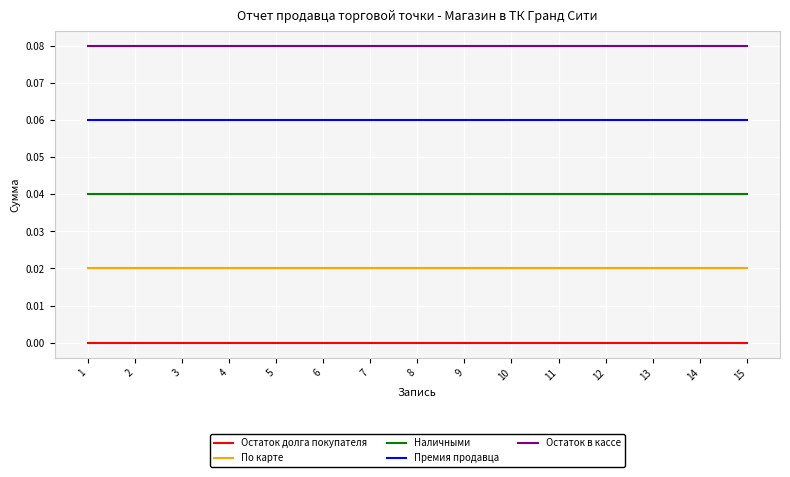

What are all the series names shown in the legend?

Остаток долга покупателя, По карте, Наличными, Премия продавца, Остаток в кассе